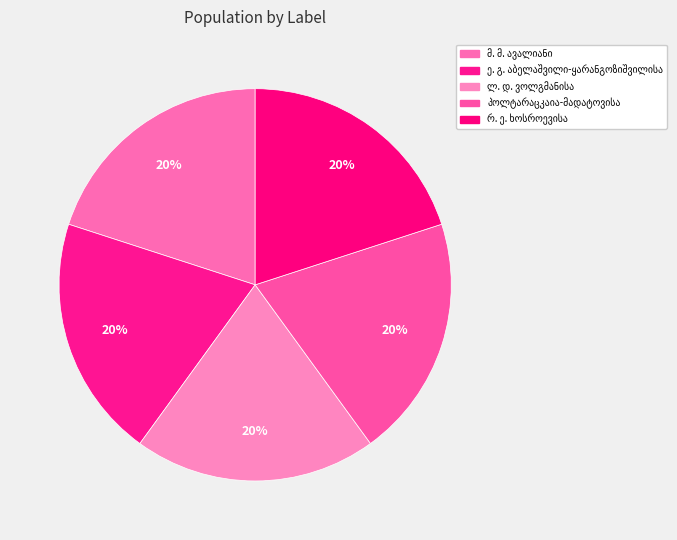

Combined, do პოლტარაცკაია-მადატოვისა and მ. მ. ავალიანი account for over 50%?

No